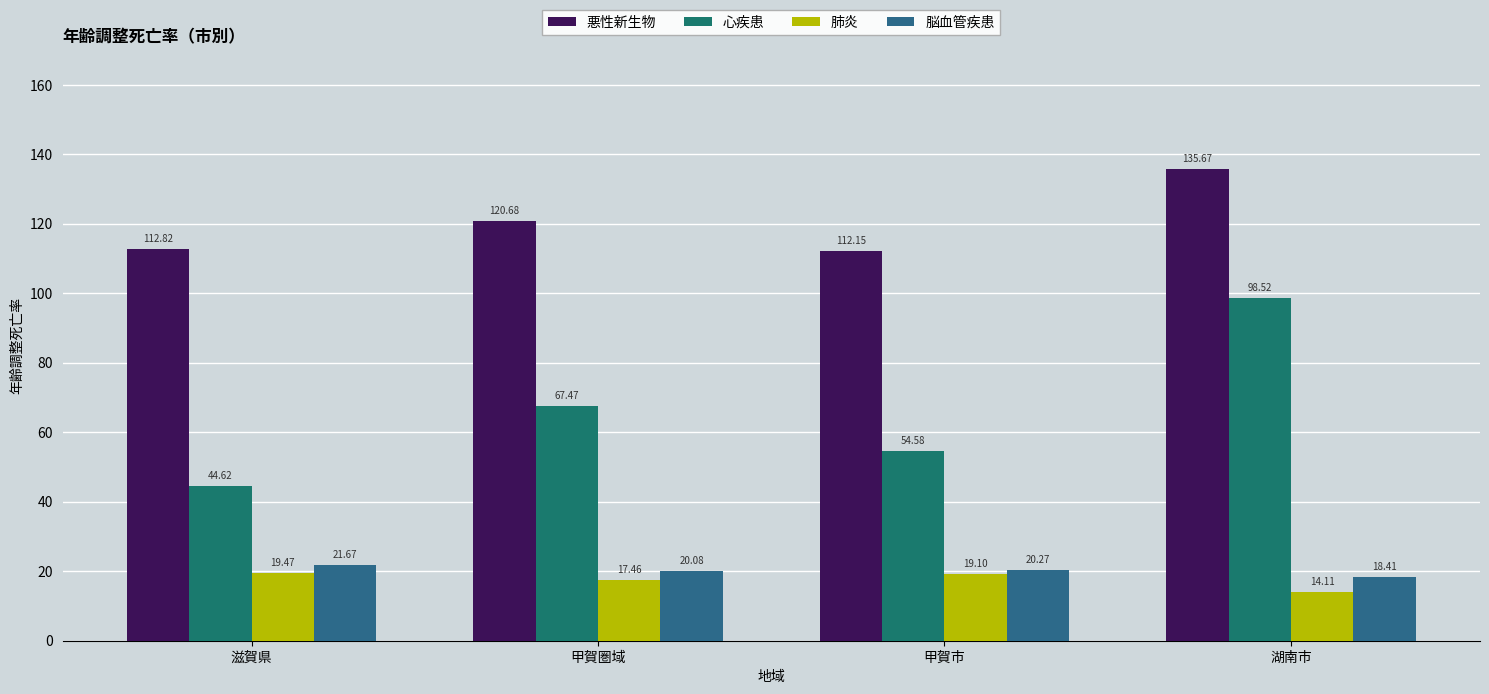

At how many categories does at least one series exceed 83?

4